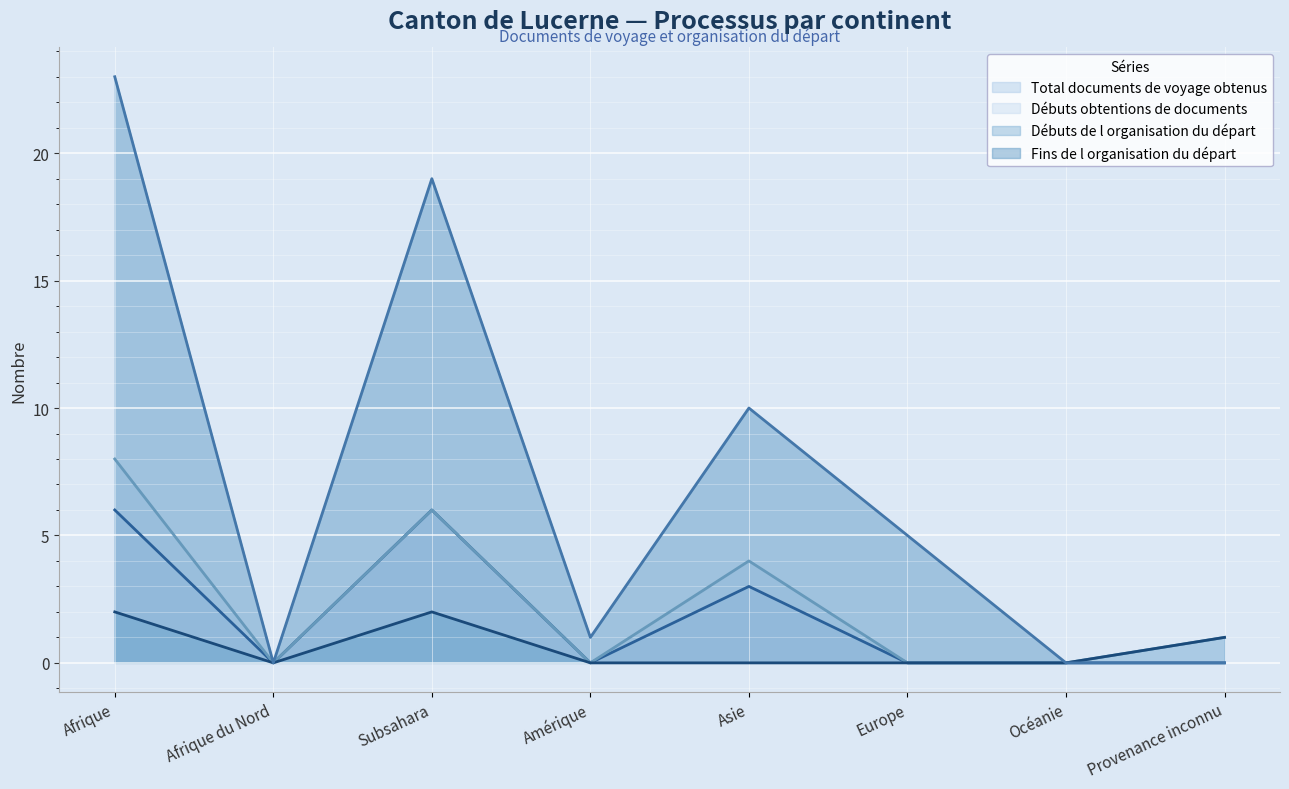

How many data points in Total documents de voyage obtenus are above 0?

3